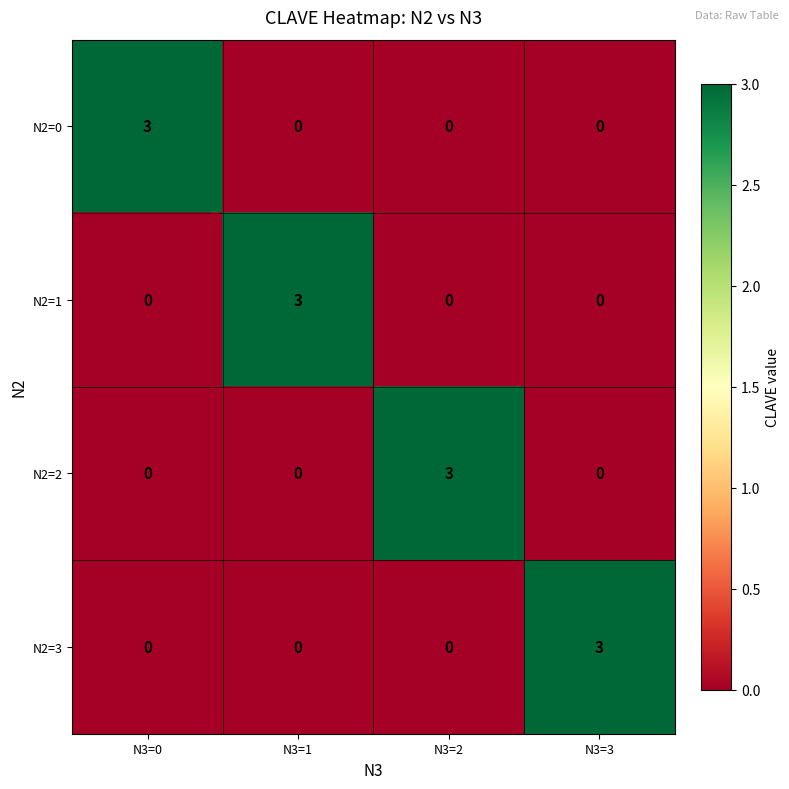

Reading right to left, transcribe all the data shown in this chart.

N2=0: 0	0	0	3
N2=1: 0	0	3	0
N2=2: 0	3	0	0
N2=3: 3	0	0	0